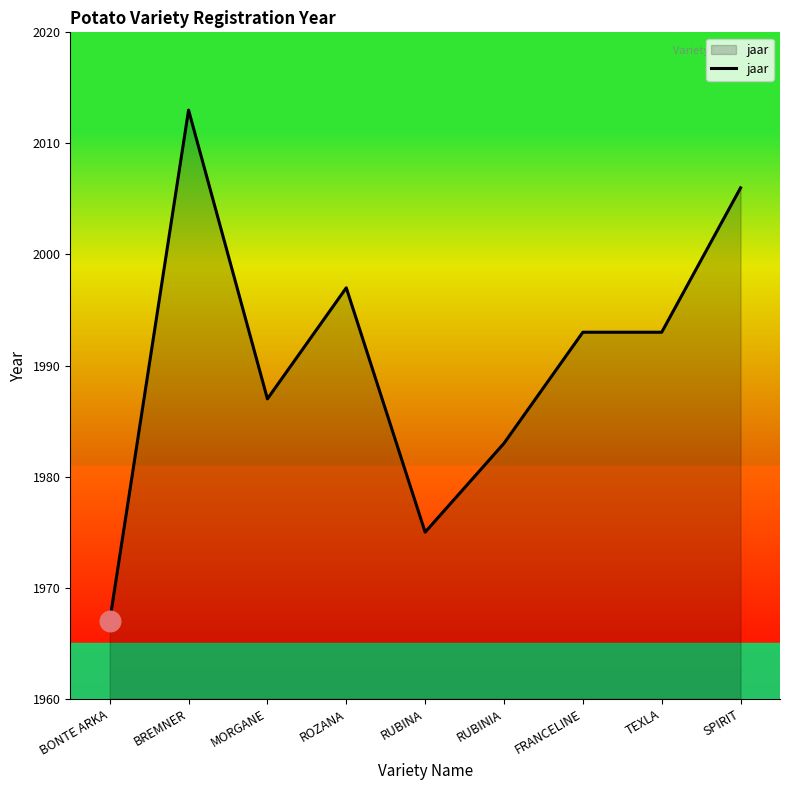

Between RUBINA and ROZANA, which is larger?

ROZANA